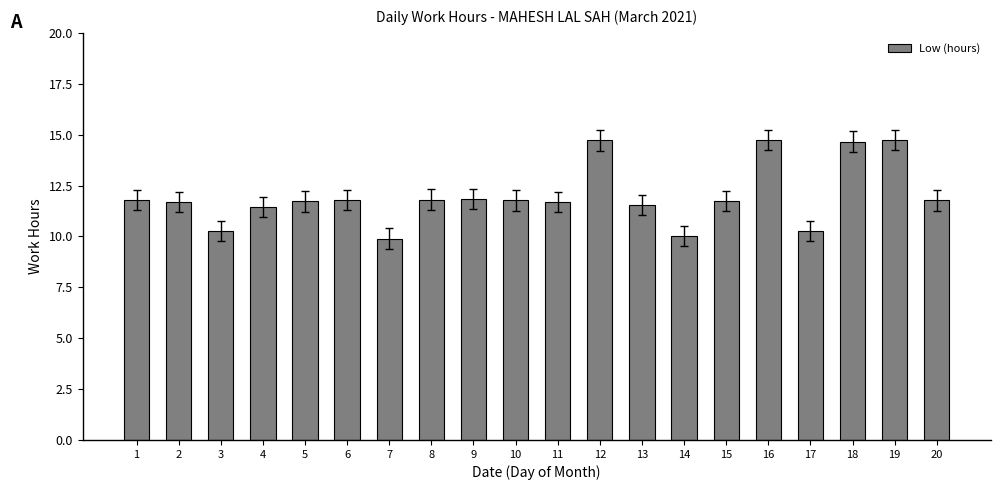

What is the greatest value displayed?

14.7